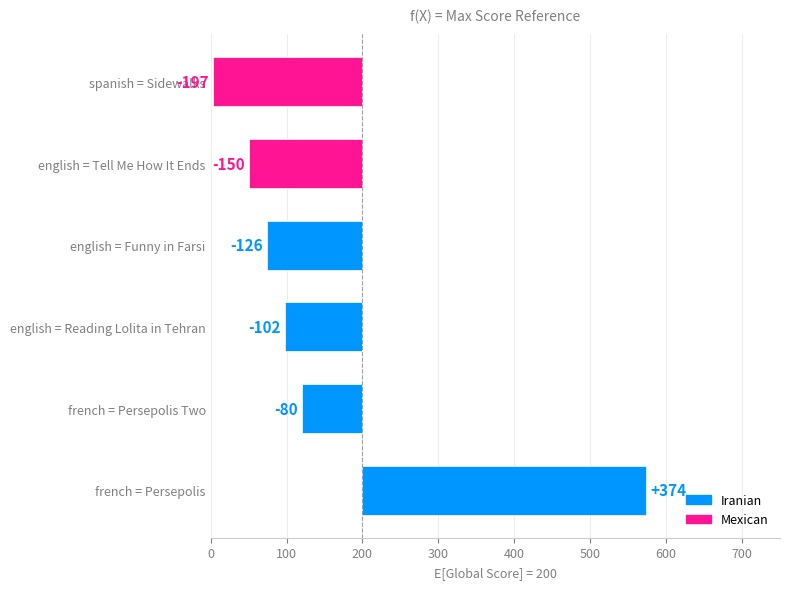

What is the difference between the values at english = Funny in Farsi and english = Tell Me How It Ends?

24